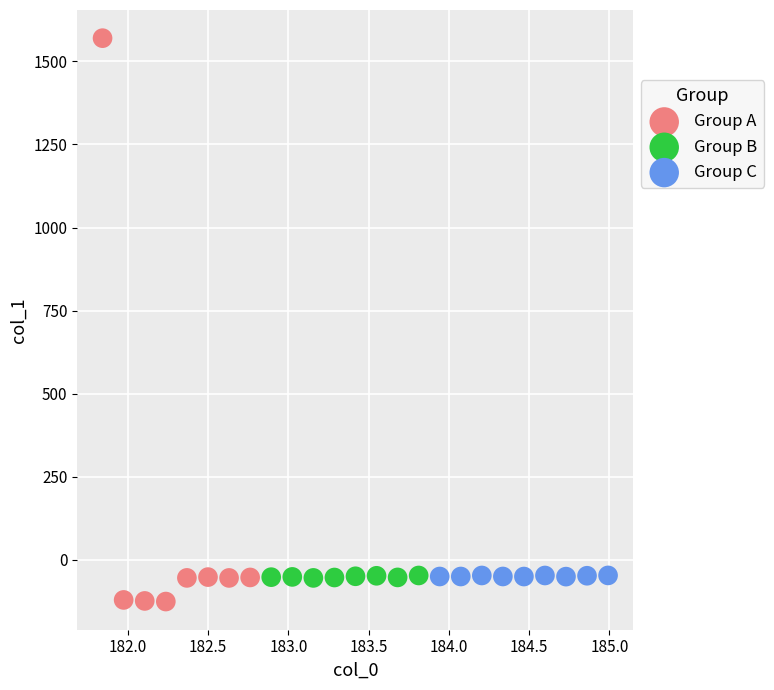

Which series reaches the maximum Y coordinate?

Group A